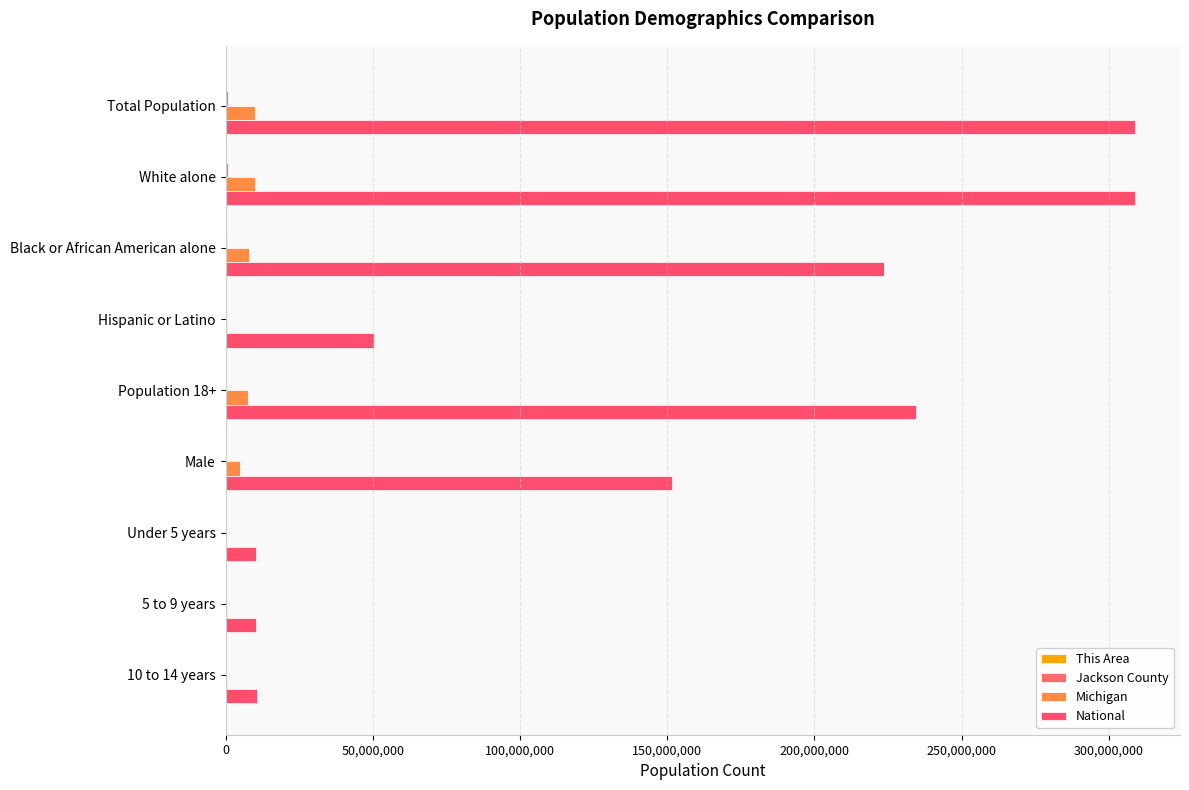

How many categories are shown in the chart?

9